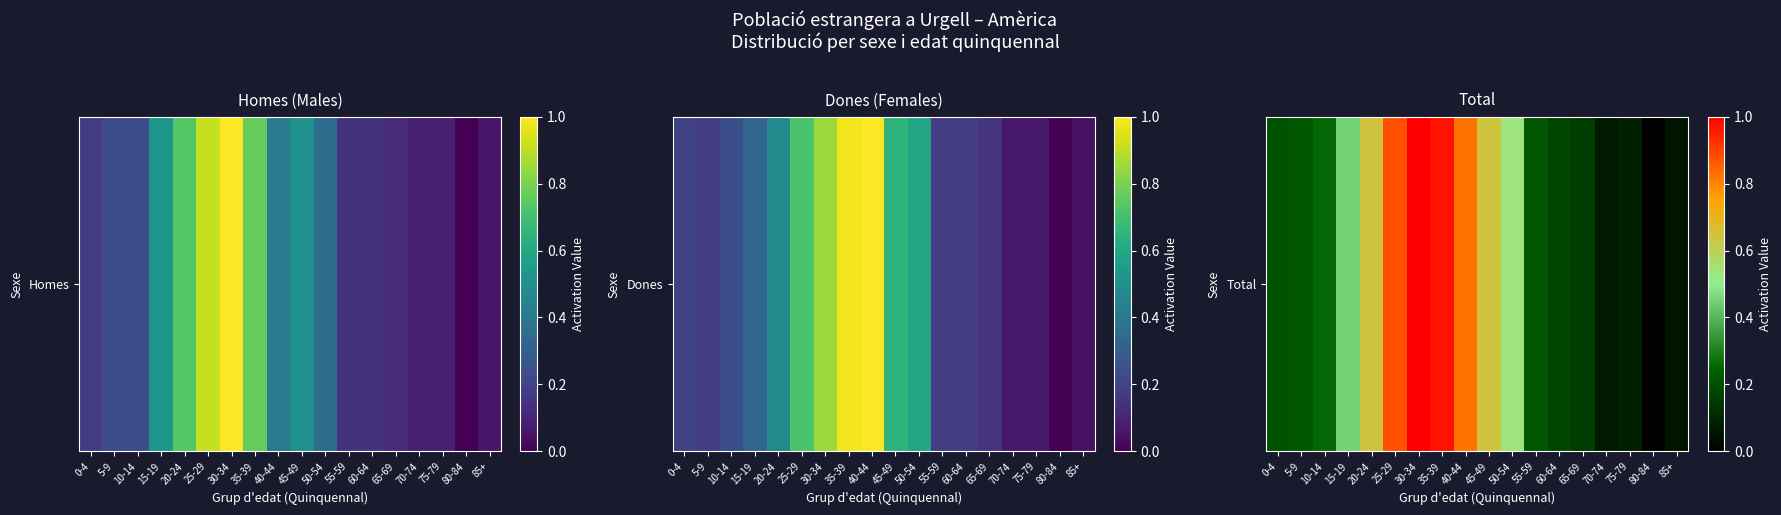

Which label corresponds to the largest value in the chart?

30-34